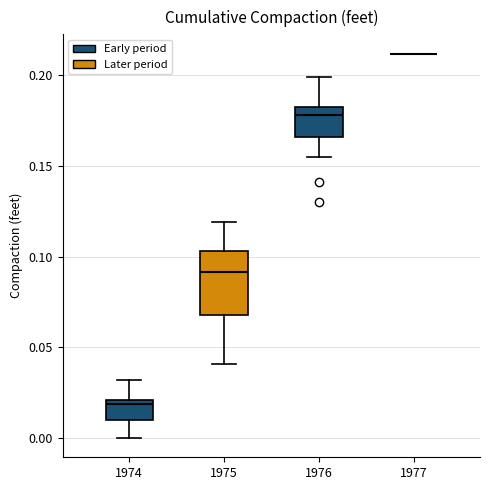

Where is the upper edge of the box at x = 1976 on the y-axis? The values are not printed on the chart, so give them approximately, as read against the axis.

0.185